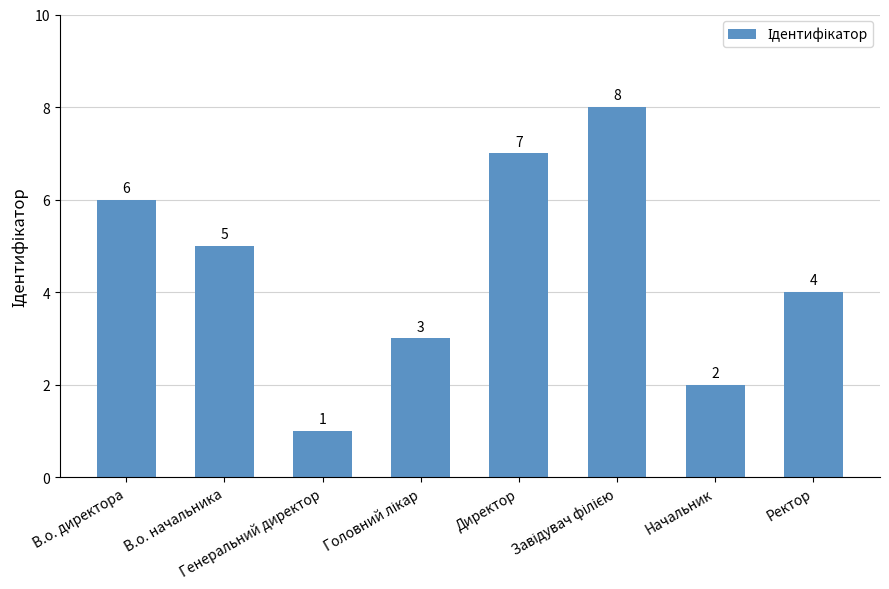

Reading left to right, extract all data points from this chart.

6	5	1	3	7	8	2	4